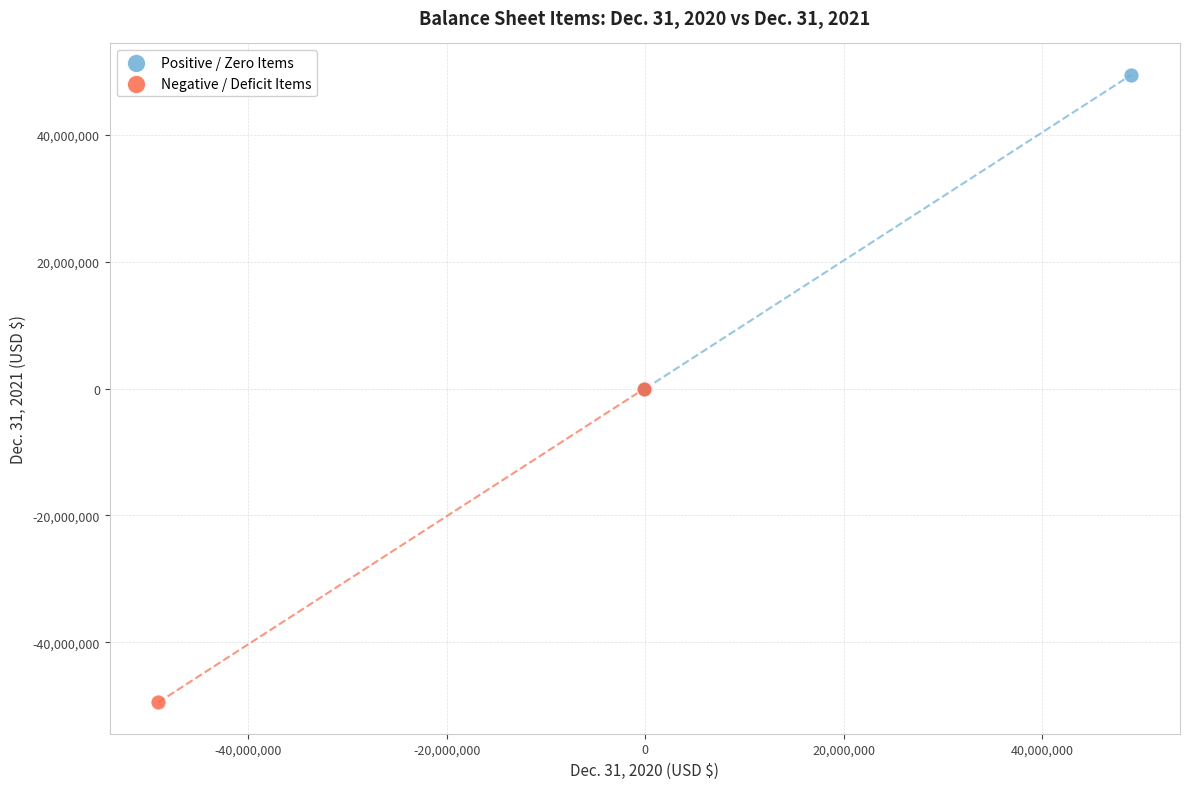

What are all the series names shown in the legend?

Positive / Zero Items, Negative / Deficit Items